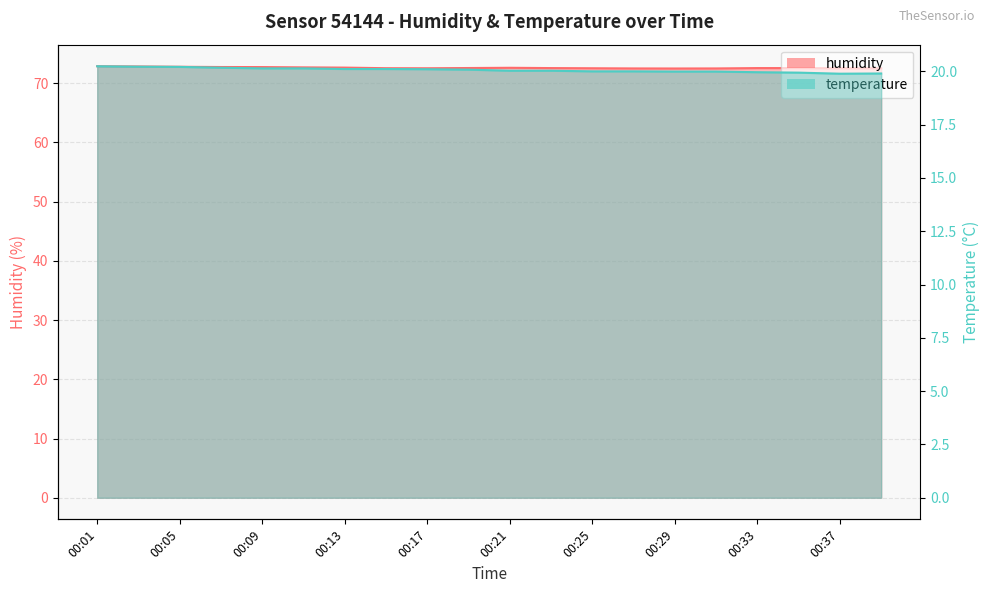

What is the difference between the maximum and minimum values in the temperature series?

0.3